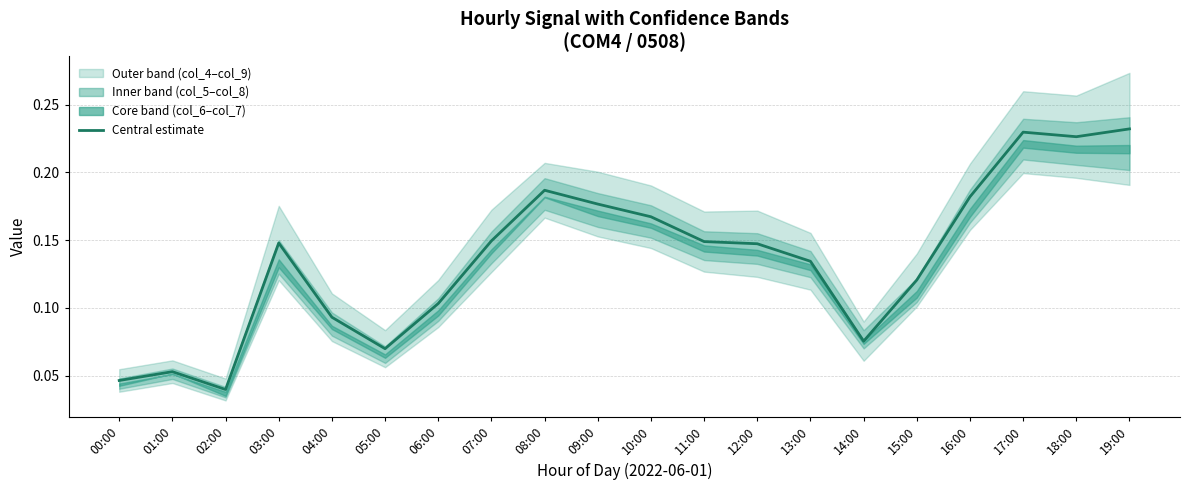

Which has a higher value, 10:00 or 06:00?

10:00